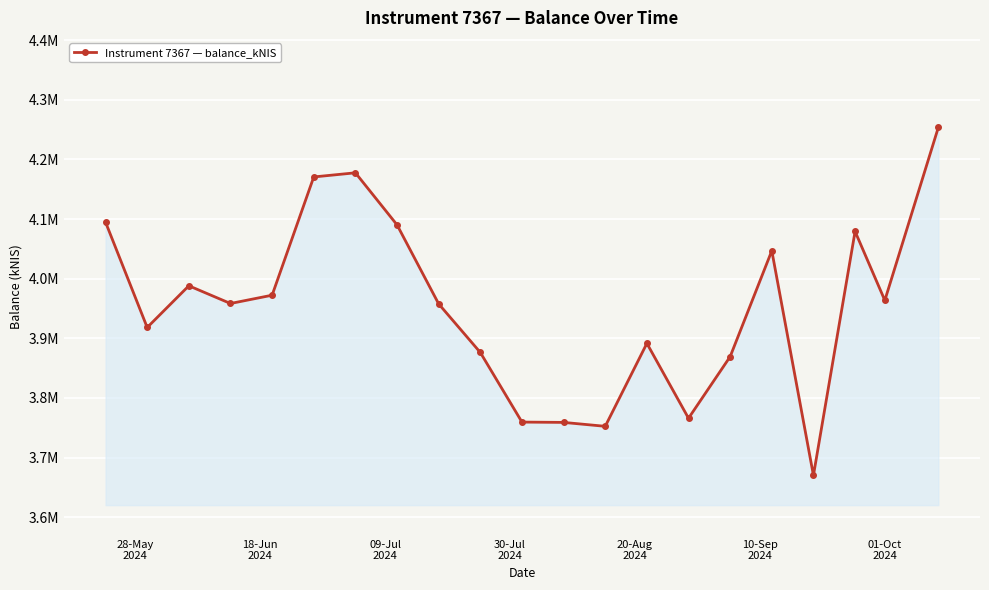

What is the greatest value displayed?

4253855.0